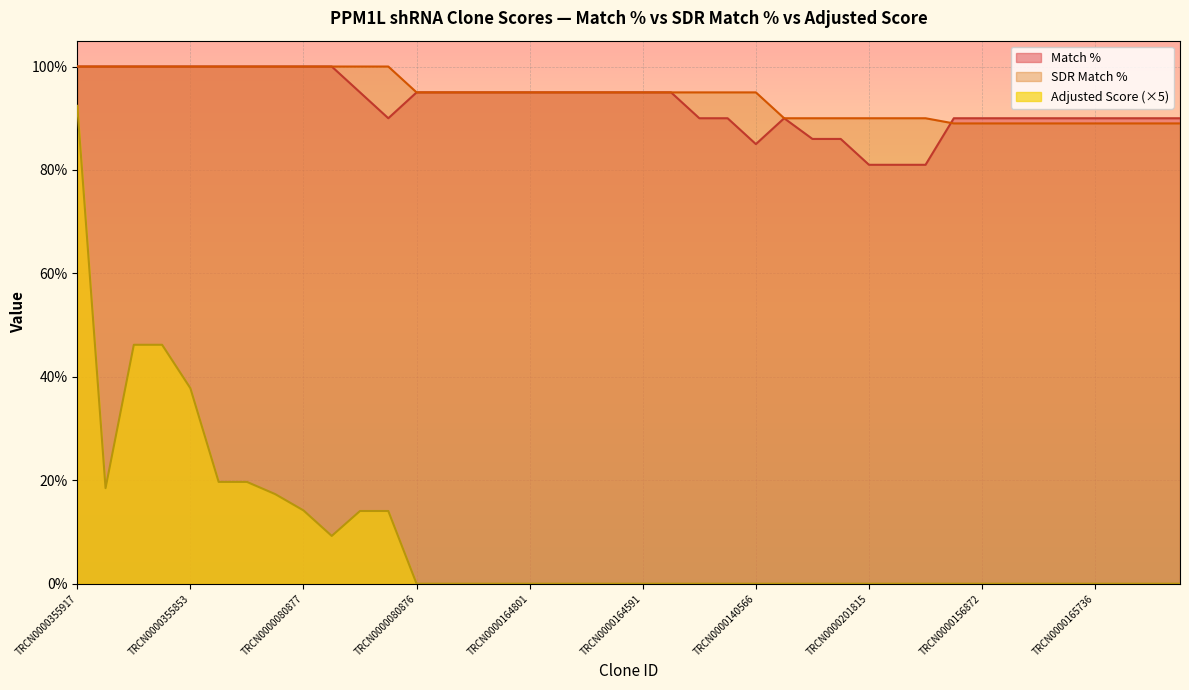

Between TRCN0000072628 and TRCN0000116227, which series saw the biggest shift?

Match %